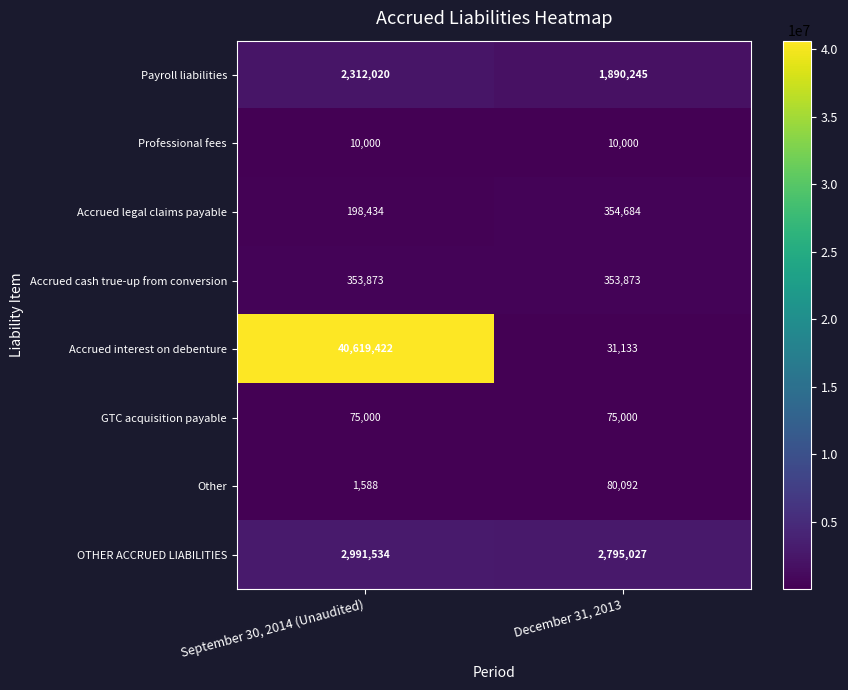

List the series in order of their peak value, lowest first.

Professional fees, GTC acquisition payable, Other, Accrued cash true-up from conversion, Accrued legal claims payable, Payroll liabilities, OTHER ACCRUED LIABILITIES, Accrued interest on debenture